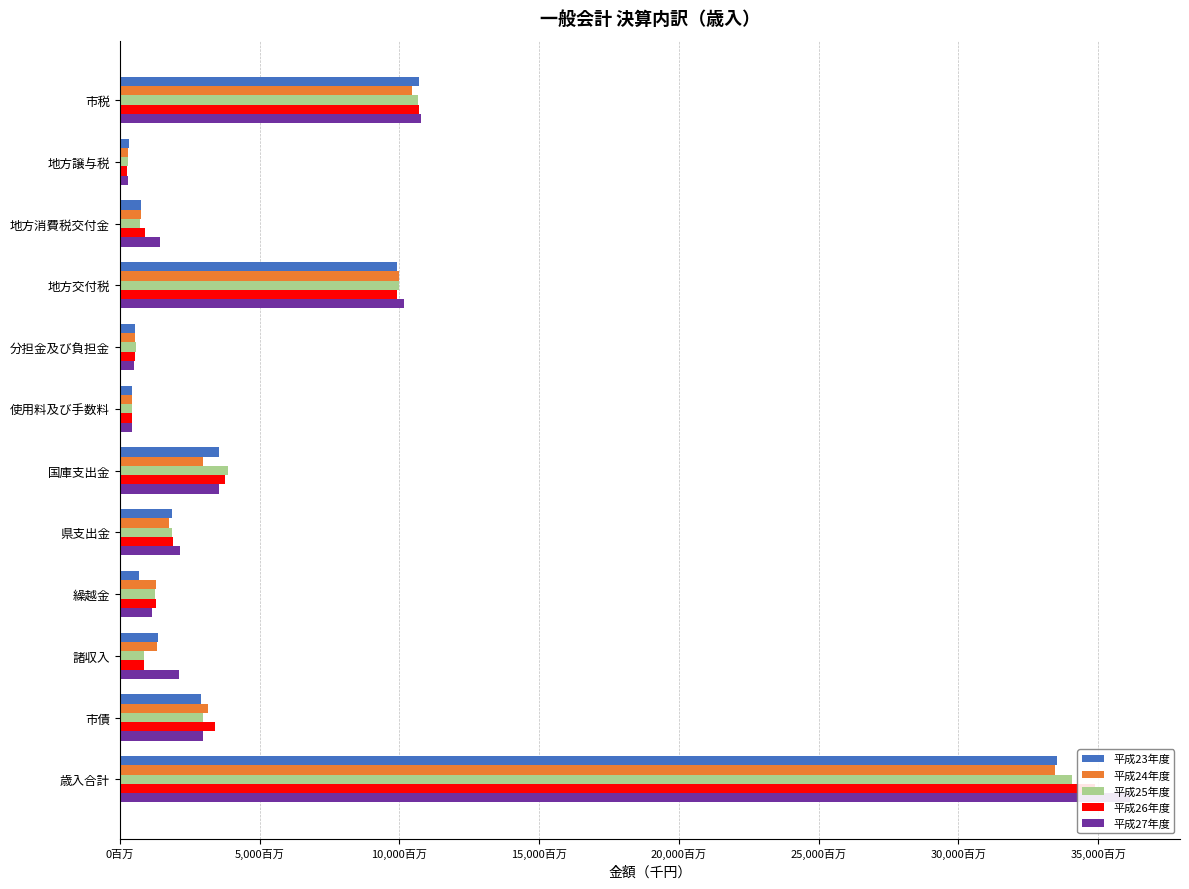

Reading left to right, extract all data points from this chart.

平成23年度: 10700959	321581	751082	9912203	546077	449496	3561677	1852423	681185	1384738	2894194	33536214
平成24年度: 10452525	301513	747333	9988466	555694	450741	2965953	1757015	1289012	1346426	3163616	33445544
平成25年度: 10668620	286995	740965	9995646	568556	442462	3863168	1882196	1276372	874018	2975905	34057321
平成26年度: 10718435	273589	894176	9920239	561432	443536	3774705	1894474	1288889	856942	3422109	34901961
平成27年度: 10791446	288735	1452681	10176346	515942	429157	3541085	2141326	1171523	2110399	2987865	36120307